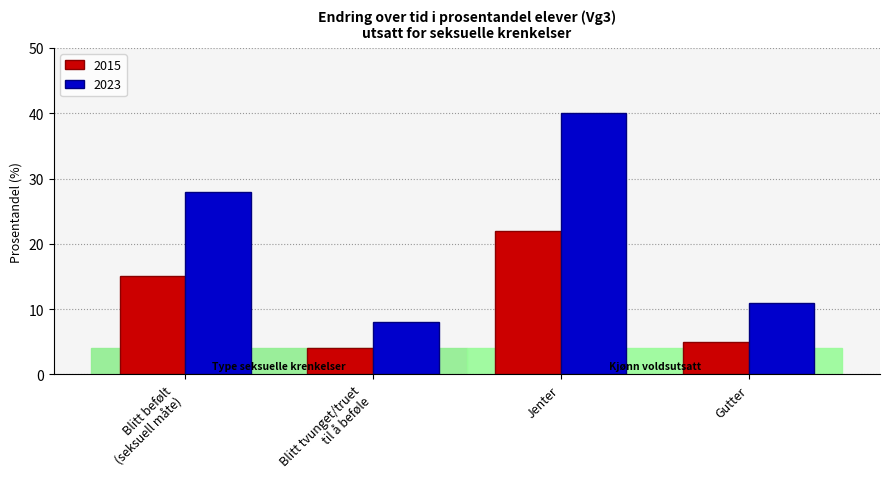

What are all the series names shown in the legend?

2015, 2023